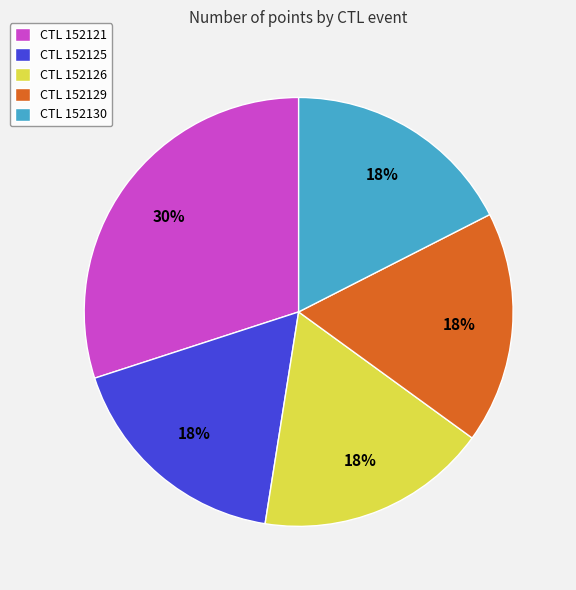

The CTL 152125 slice represents 18% of the pie. True or false?

True